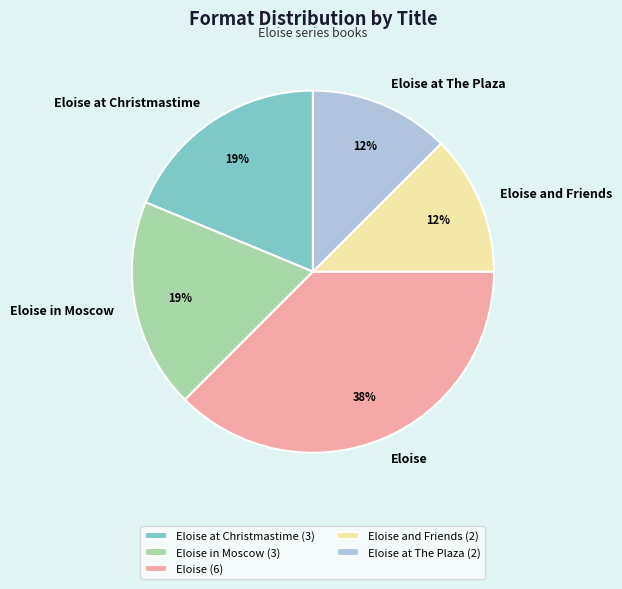

Is there a majority slice in this chart?

No